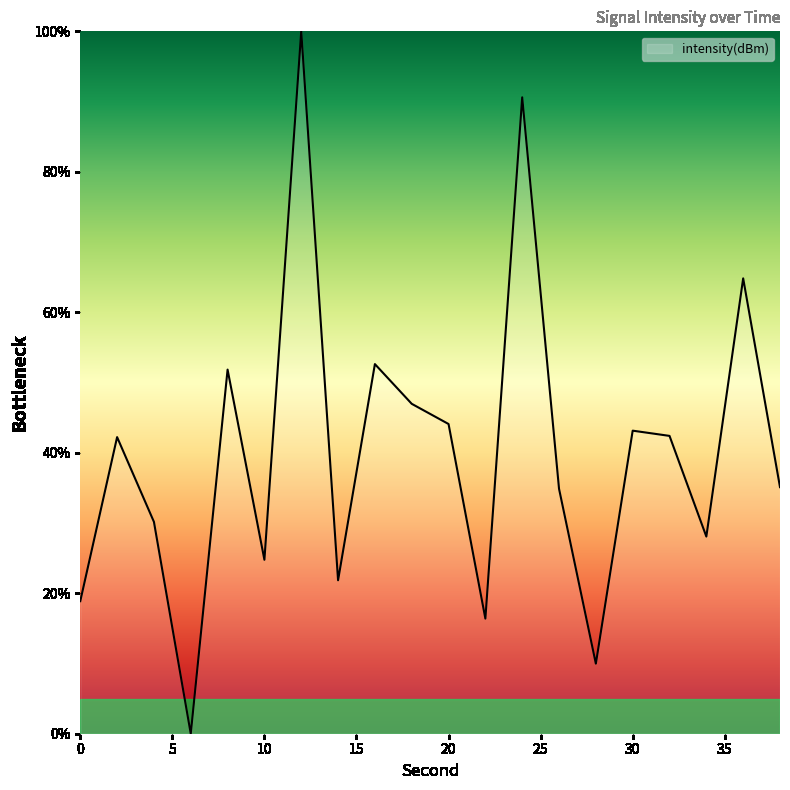

What is the difference between the maximum and minimum values?

100.0